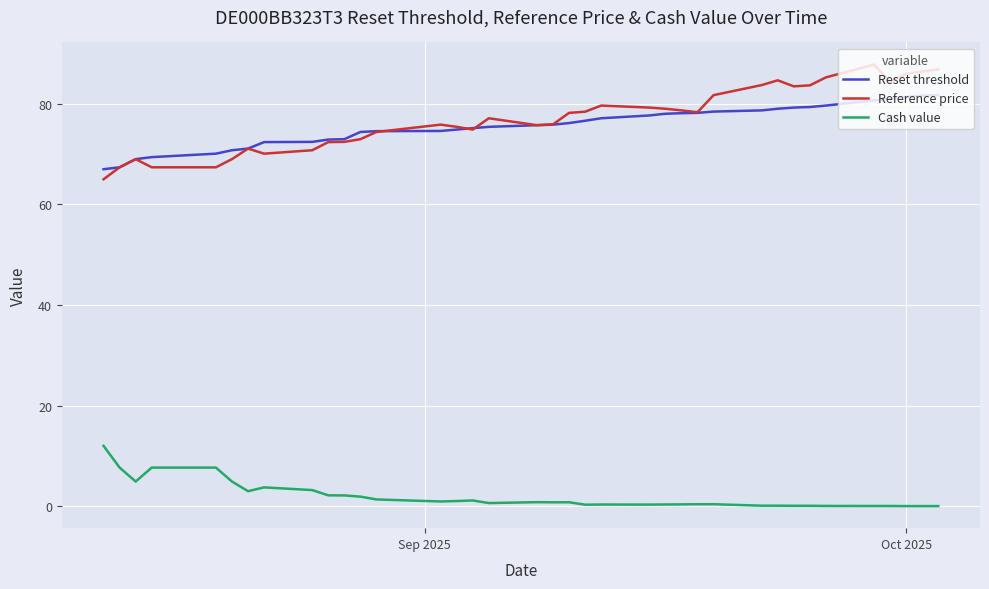

True or false: Cash value and Reference price cross at least once.

False